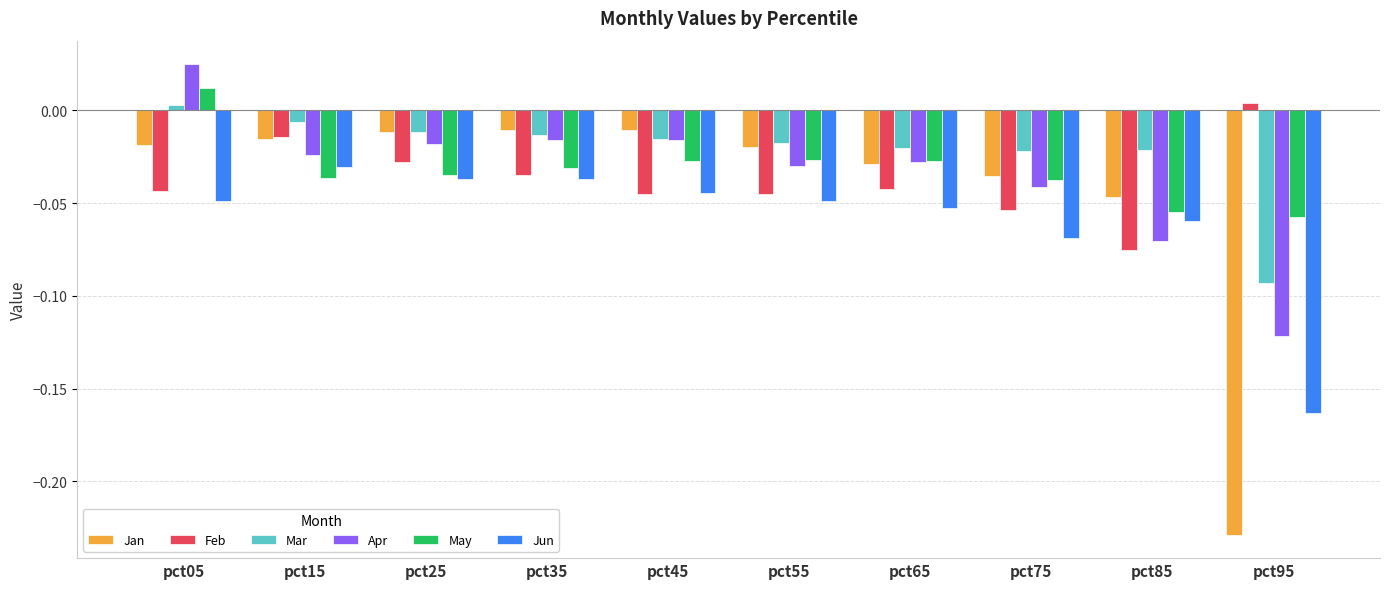

What is the sum of all May values?

-0.3